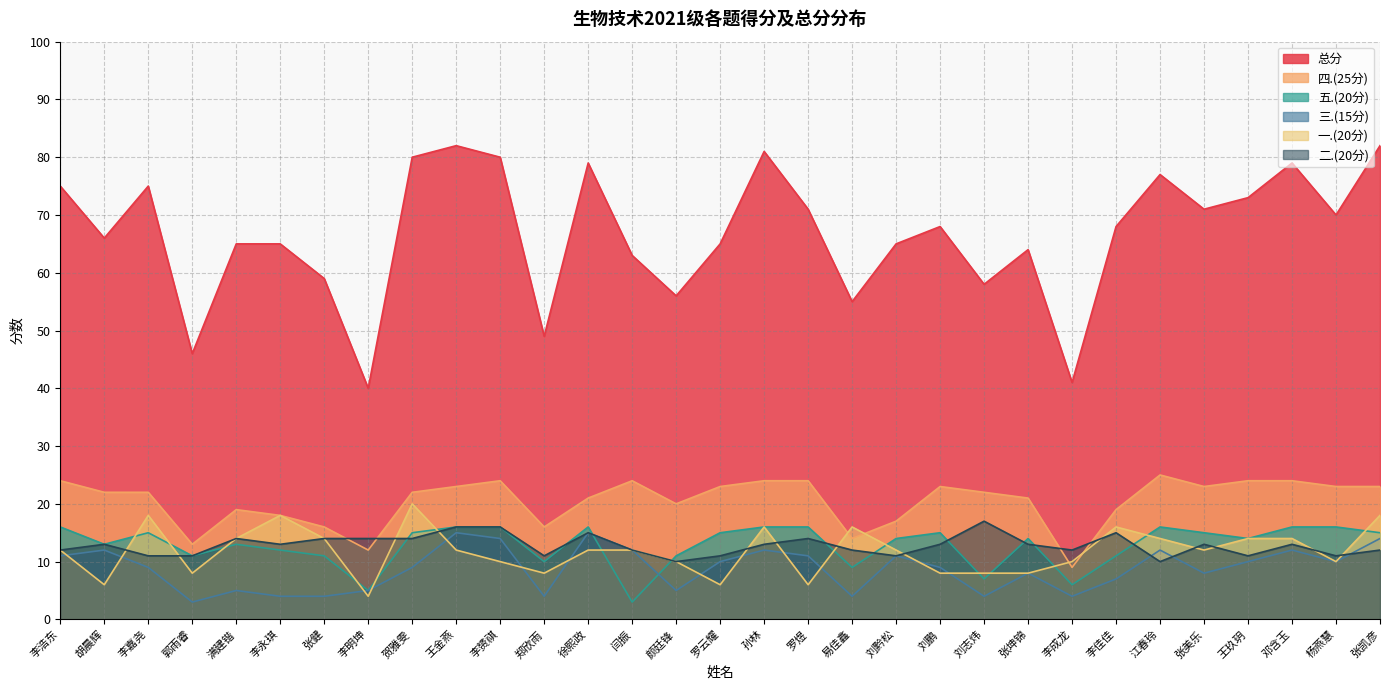

At which category does the chart reach its minimum across all series?

闫振